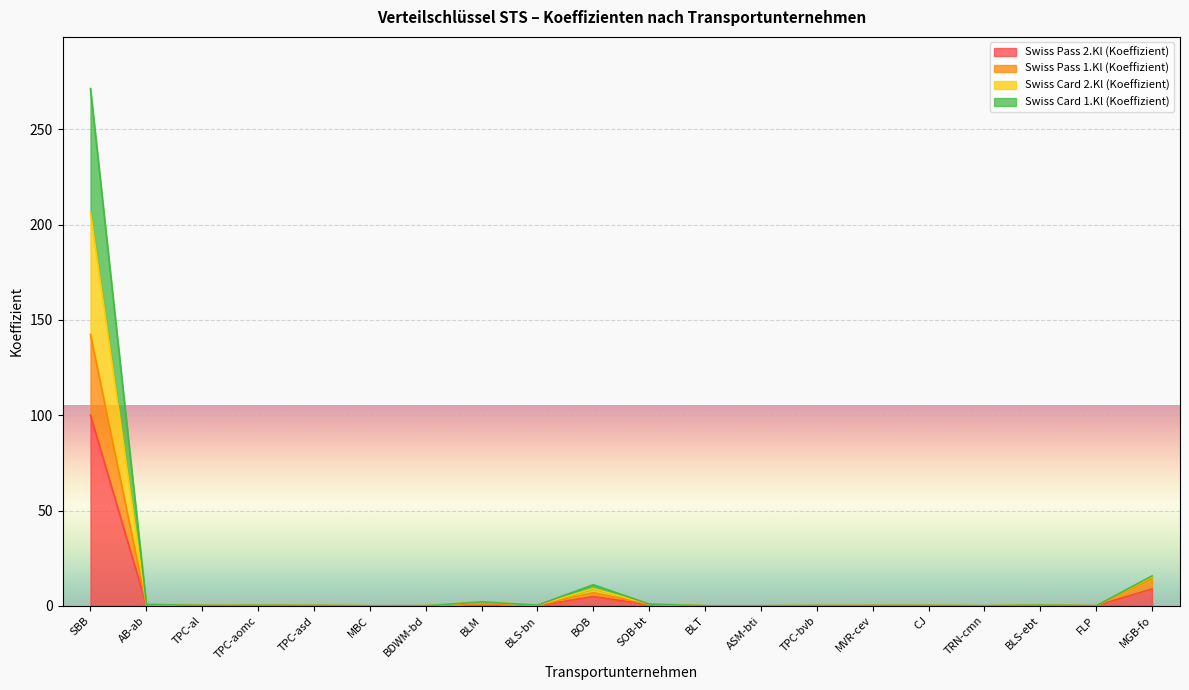

At which category is the sum across all series the highest?

SBB